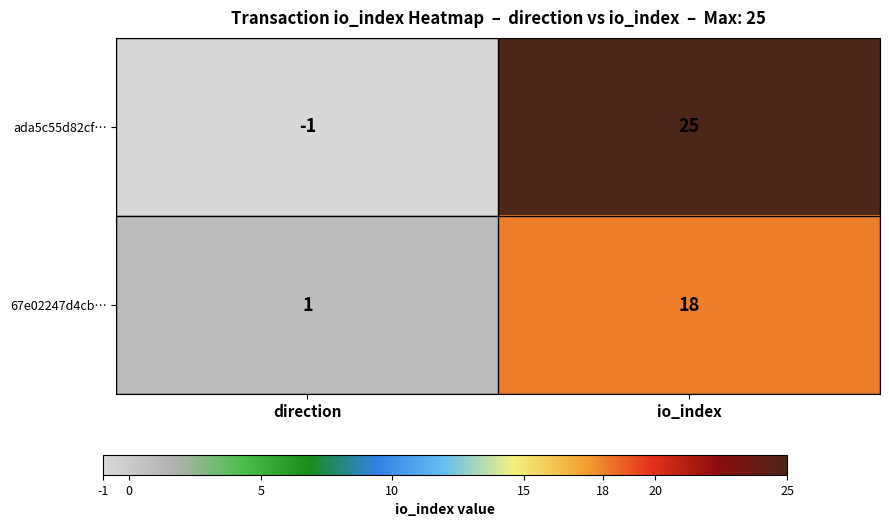

Rank the series by their average value, from lowest to highest.

67e02247d4cb…, ada5c55d82cf…